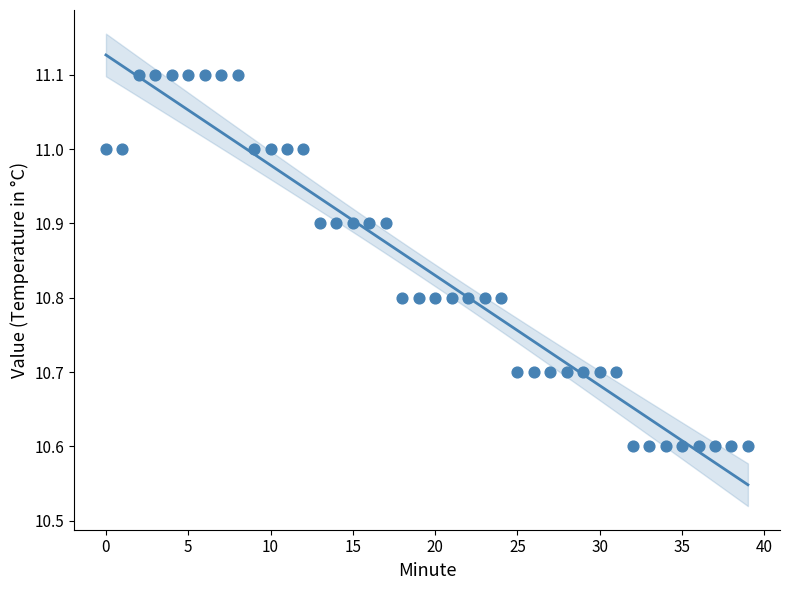

What is the range of Y values (max minus min)?

0.5